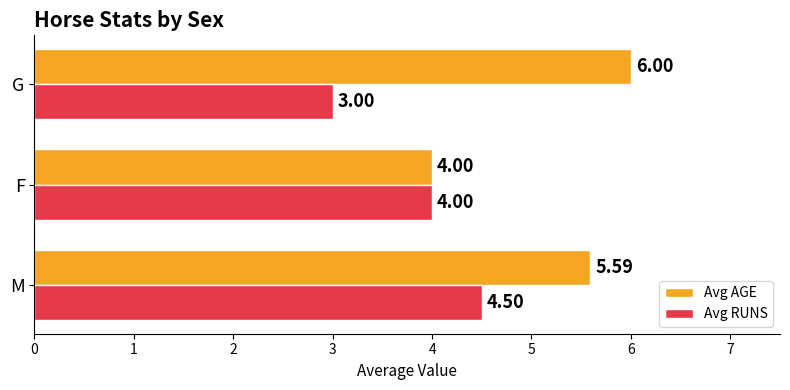

Between F and G, which series saw the biggest shift?

Avg AGE